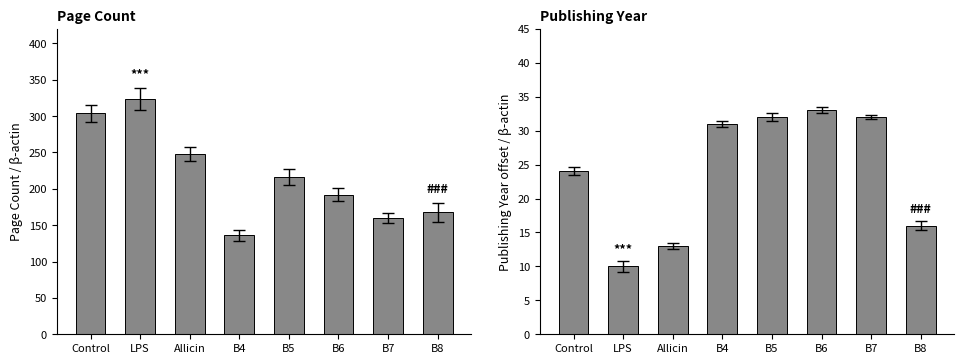

What is the sum of the pageCount values at Control and LPS?

628